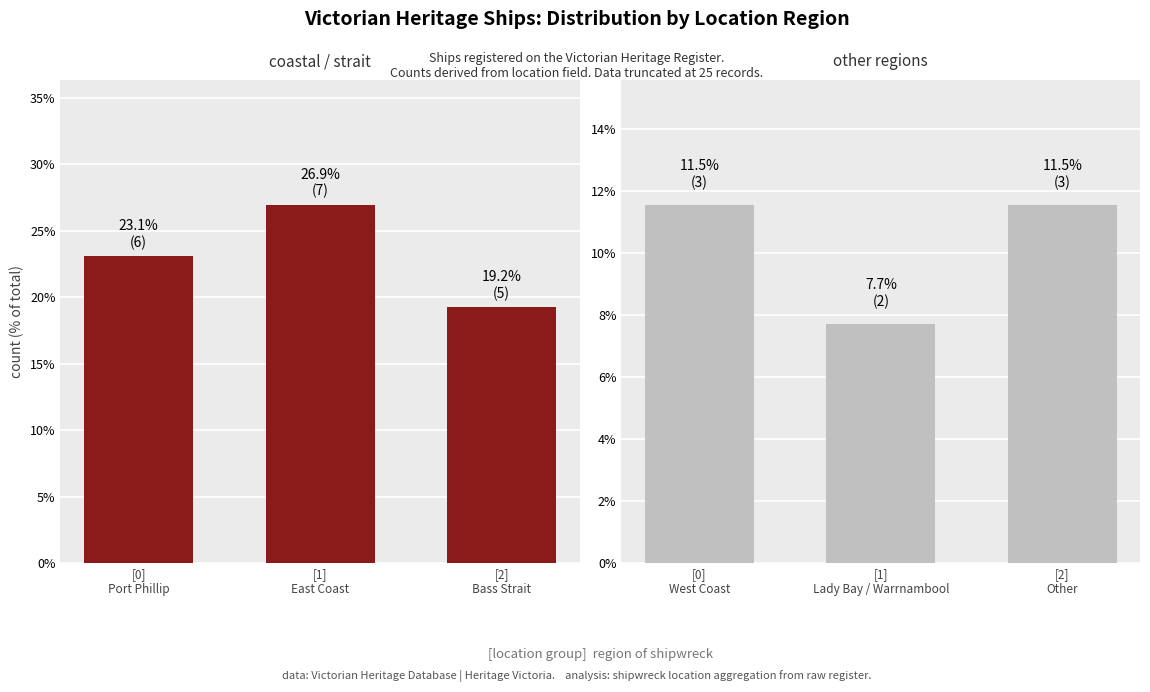

Count the other regions values in the range 7 to 11.

1